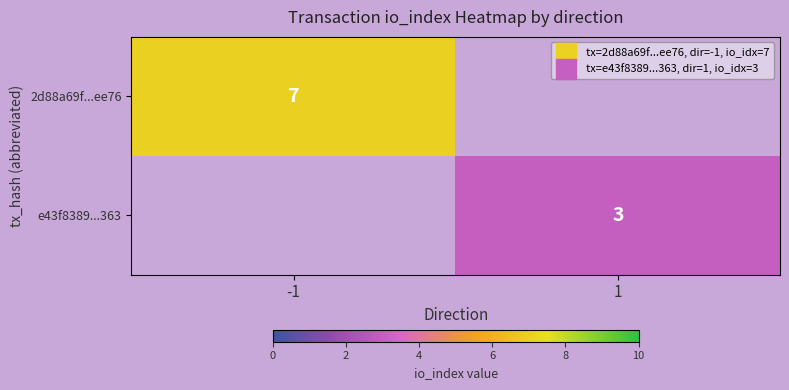

Which label corresponds to the smallest value in the chart?

1